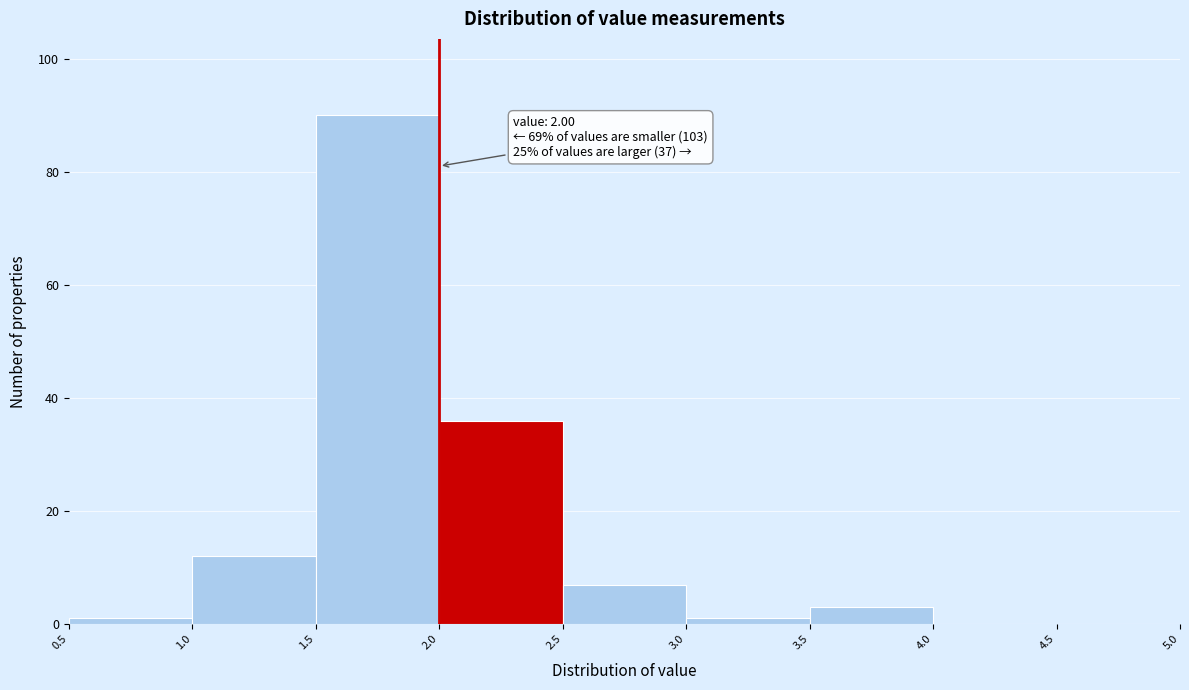

Over which range of the x-axis is the bar tallest?

1.5 to 2.0